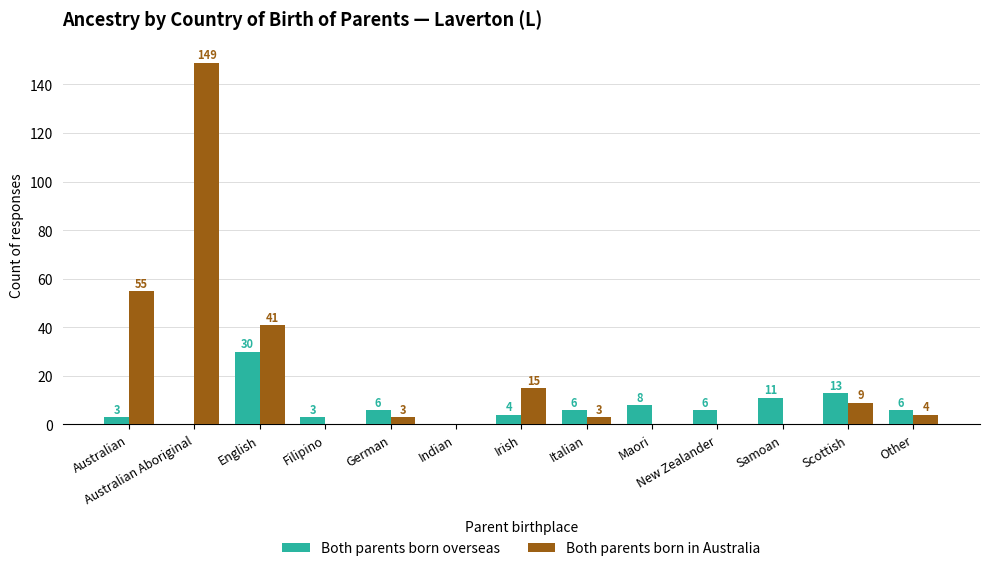

What is the total value across all series at Irish?

19